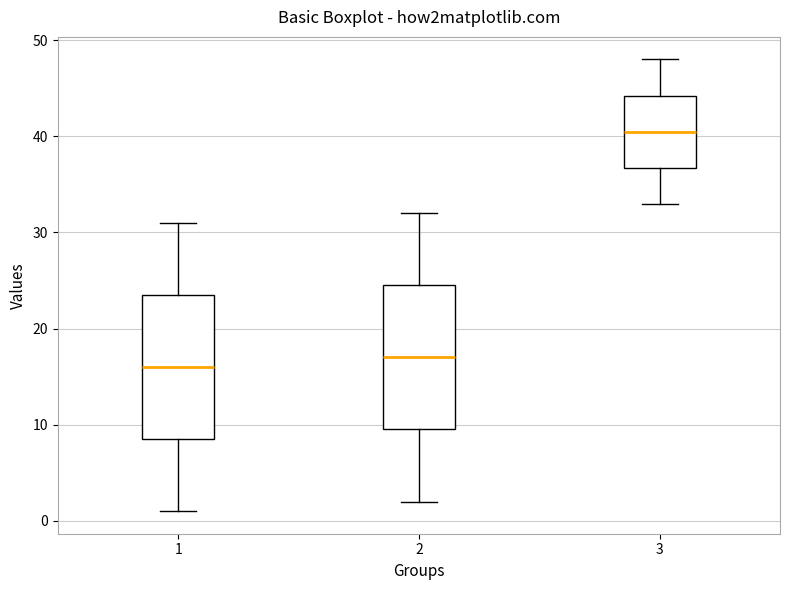

Where does the median line of the box at x = 1 sit on the y-axis? The values are not printed on the chart, so give them approximately, as read against the axis.

16